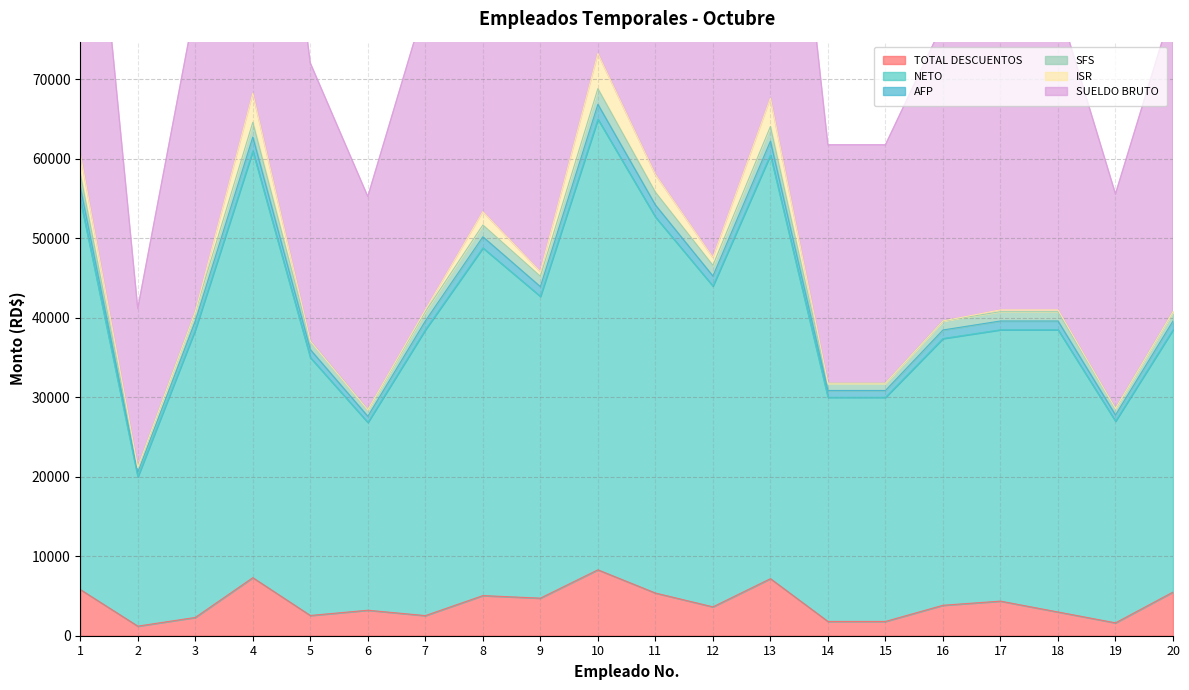

True or false: AFP and NETO cross at least once.

False